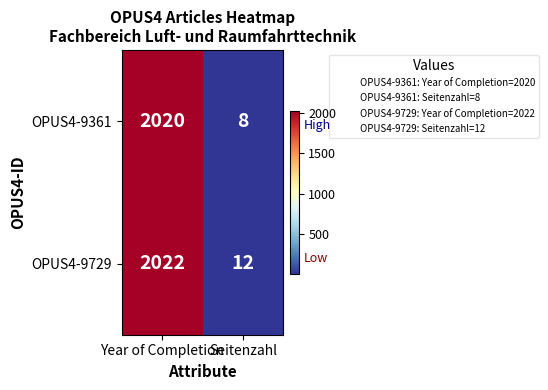

What value does the OPUS4-9361 series have at Year of Completion?

2020